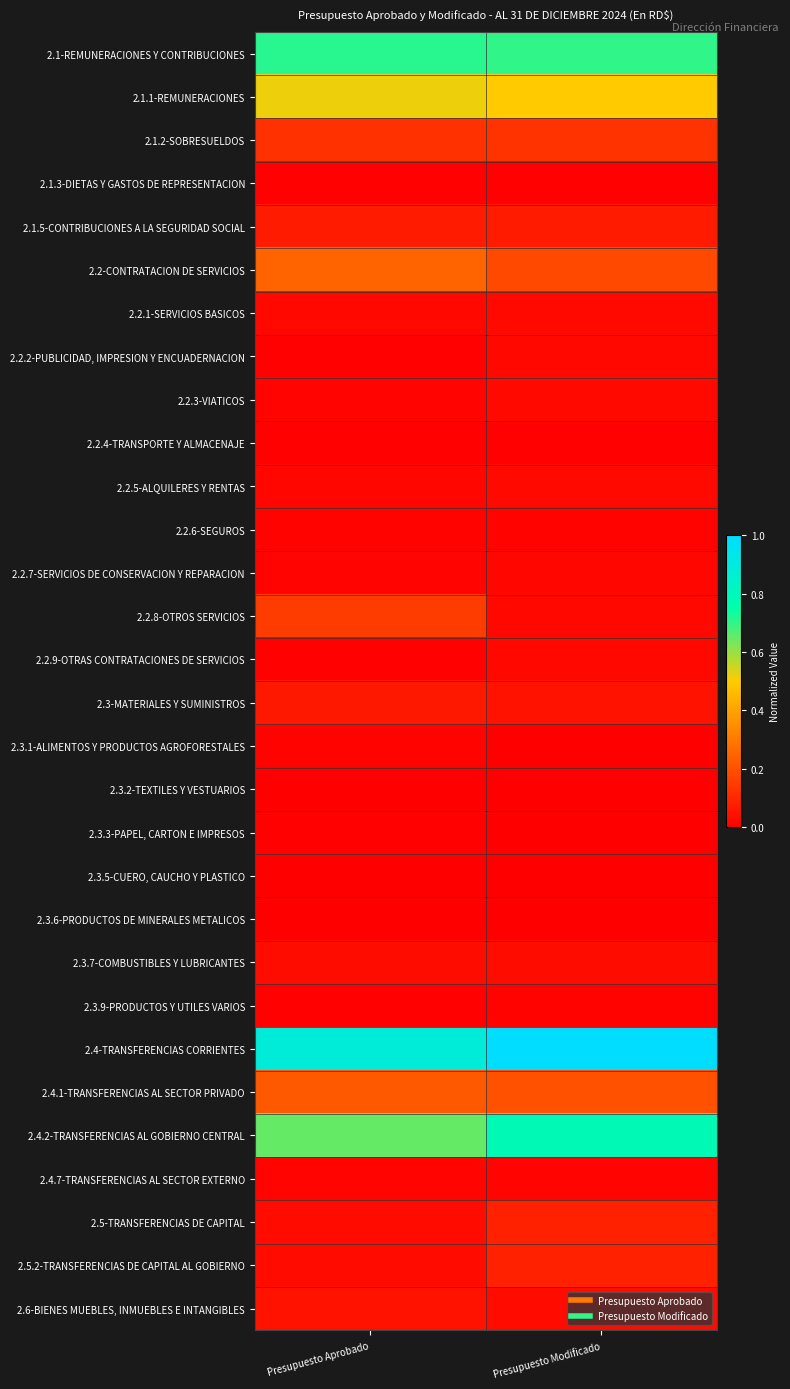

What is the maximum value shown in the chart?

1.0